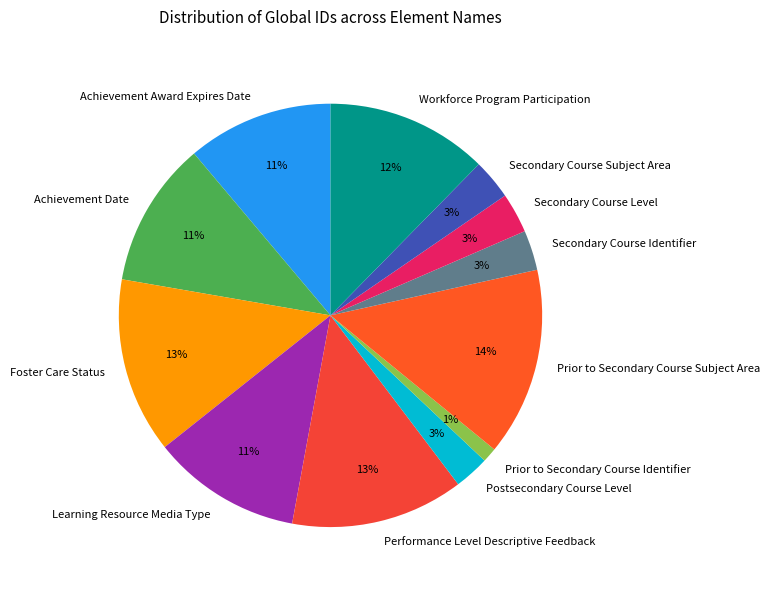

What percentage is the Performance Level Descriptive Feedback slice, to the nearest percent?

13%